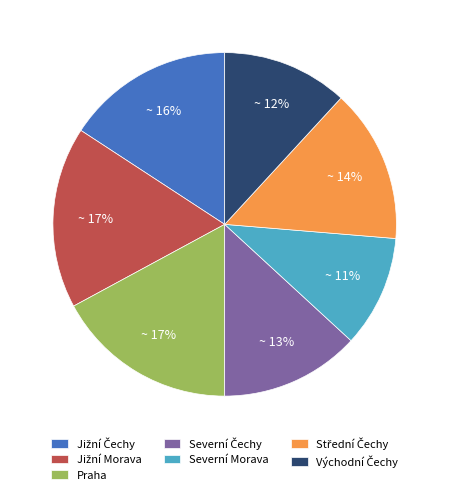

Is there any slice that represents more than half of the pie?

No